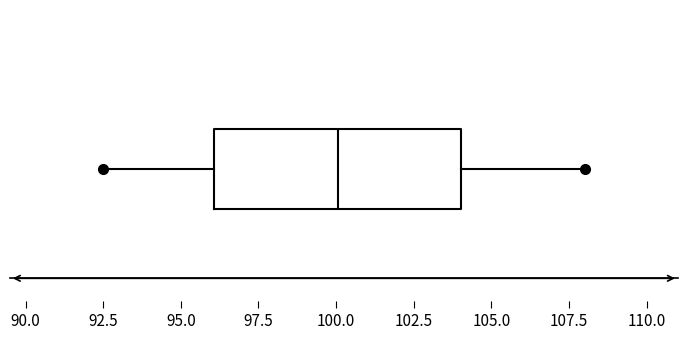

Read this box plot against the x-axis: the position of the median line, the range covered by the box, and the ends of both whiskers. The values are not printed on the chart, so give them approximately, as read against the axis.

median 100.0, box 96.0 to 104.0, whiskers 92.5 to 108.0